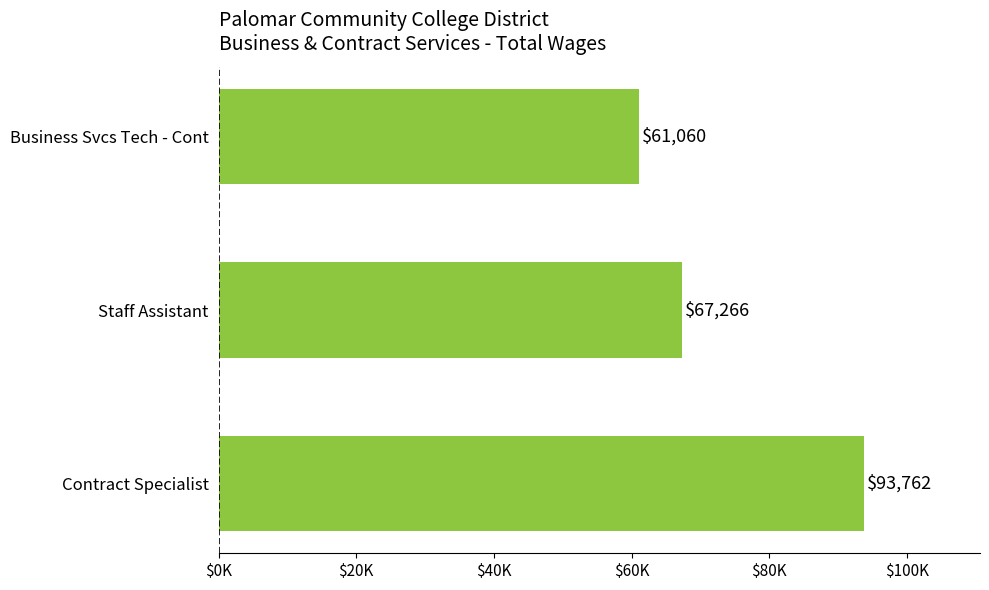

What is the minimum value shown in the chart?

61060